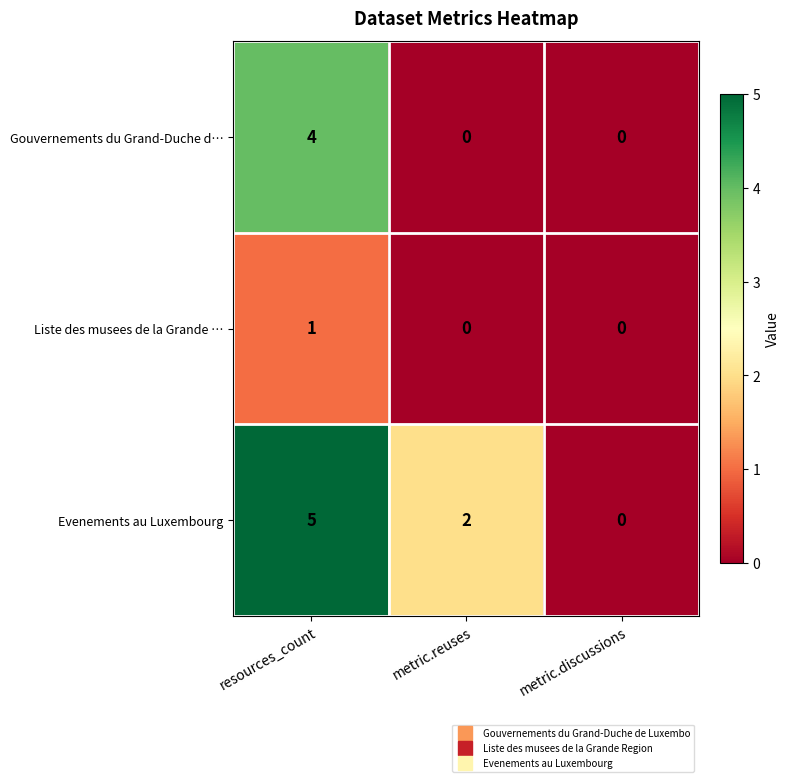

What is the greatest value displayed?

5